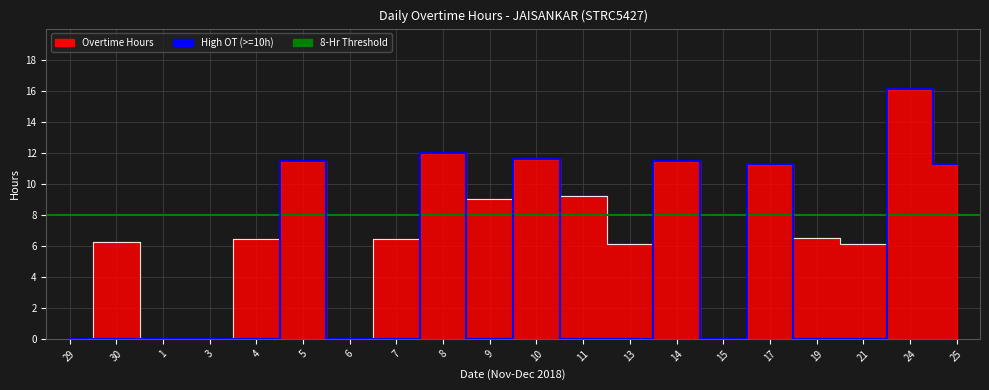

What is the label of the 9th point from the right?

11